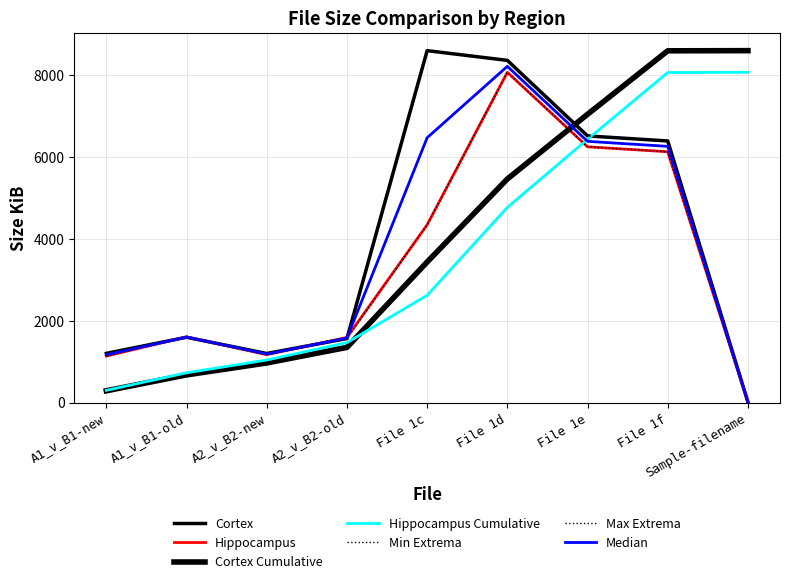

Does the chart display data point markers on the line(s)?

No